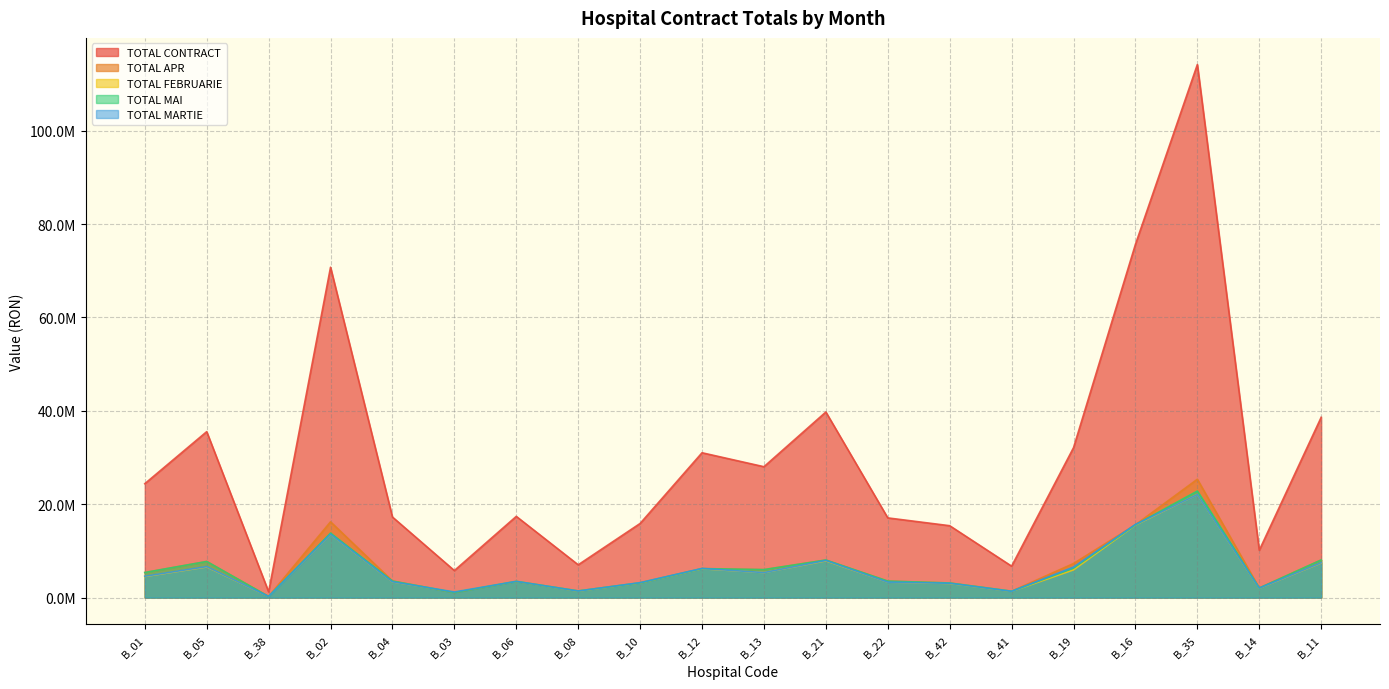

Reading left to right, what are all the values shown in this chart?

TOTAL CONTRACT: B_01=24396798.9	B_05=35540733.6	B_38=1233007.5	B_02=70748262.8	B_04=17255913.7	B_03=5792136.9	B_06=17395766.4	B_08=7024147.1	B_10=15877506.1	B_12=31018679.8	B_13=28030789.4	B_21=39747217.8	B_22=17070314.5	B_42=15397879.8	B_41=6732425.2	B_19=32107356.5	B_16=75653205.2	B_35=114152570.7	B_14=10138578.9	B_11=38614898.4
TOTAL APR: B_01=5373893.8	B_05=7735466.7	B_38=236942.0	B_02=16235846.4	B_04=3547960.3	B_03=1087429.4	B_06=3464268.1	B_08=1427266.6	B_10=3154125.2	B_12=6208560.3	B_13=5994233.9	B_21=8047097.4	B_22=3533365.5	B_42=3124558.9	B_41=1367490.7	B_19=7303914.6	B_16=15600003.4	B_35=25350866.2	B_14=2051351.5	B_11=8059860.9
TOTAL FEBRUARIE: B_01=4513238.3	B_05=6563461.9	B_38=251745.8	B_02=13565266.8	B_04=3367784.9	B_03=1202146.1	B_06=3488892.2	B_08=1380953.9	B_10=3165560.2	B_12=6178661.0	B_13=5351871.8	B_21=7873459.5	B_22=3312566.0	B_42=3033734.6	B_41=1335085.9	B_19=5941562.1	B_16=15542522.2	B_35=22078019.3	B_14=1998779.6	B_11=7407036.7
TOTAL MAI: B_01=5373893.8	B_05=7735466.7	B_38=236942.0	B_02=13816106.1	B_04=3547960.3	B_03=1087429.4	B_06=3464821.8	B_08=1427266.6	B_10=3154075.6	B_12=6208560.3	B_13=5993763.2	B_21=8048766.0	B_22=3533365.5	B_42=3130036.0	B_41=1367490.7	B_19=6322127.8	B_16=15600037.7	B_35=22821568.5	B_14=2051351.5	B_11=8059860.9
TOTAL MARTIE: B_01=4582497.3	B_05=6645453.6	B_38=252707.8	B_02=13581534.8	B_04=3391373.9	B_03=1212986.1	B_06=3488892.2	B_08=1407705.9	B_10=3208124.2	B_12=6244237.0	B_13=5362231.8	B_21=7962982.5	B_22=3317227.0	B_42=3075815.6	B_41=1346581.9	B_19=6550887.0	B_16=15665487.2	B_35=22078019.3	B_14=2038316.6	B_11=7477425.7